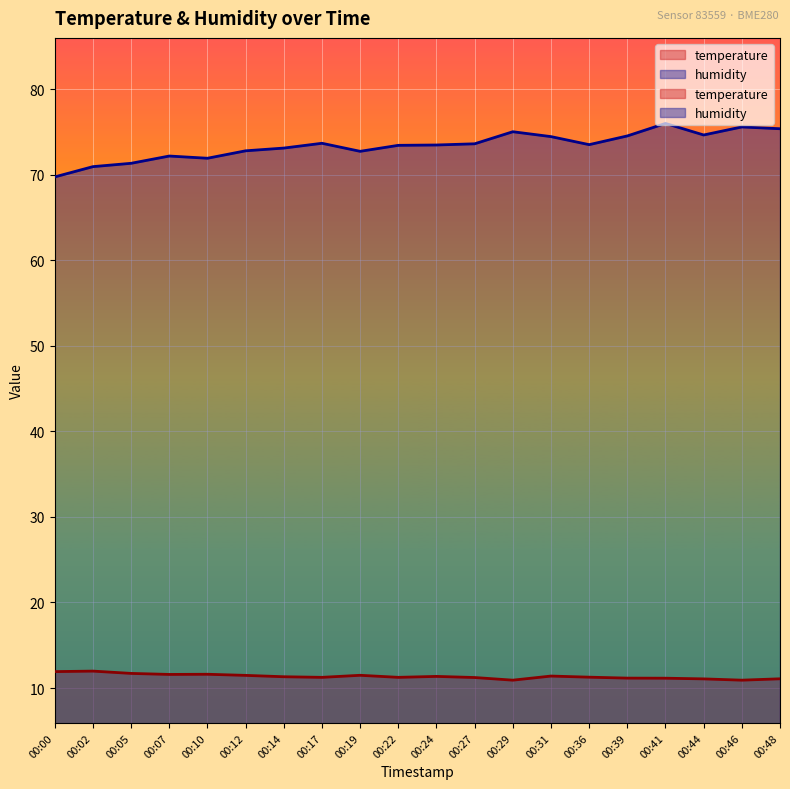

The temperature series shows 4.6 at 00:48. True or false?

False